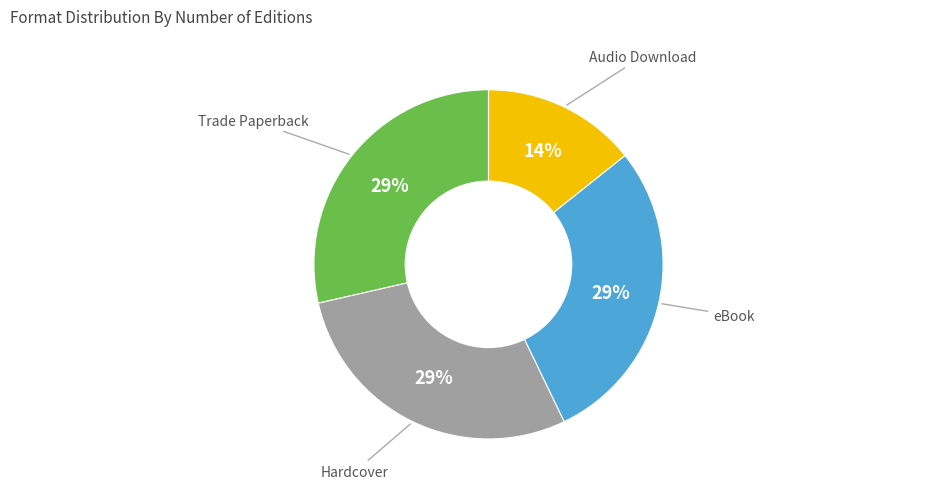

Is there any slice that represents more than half of the pie?

No